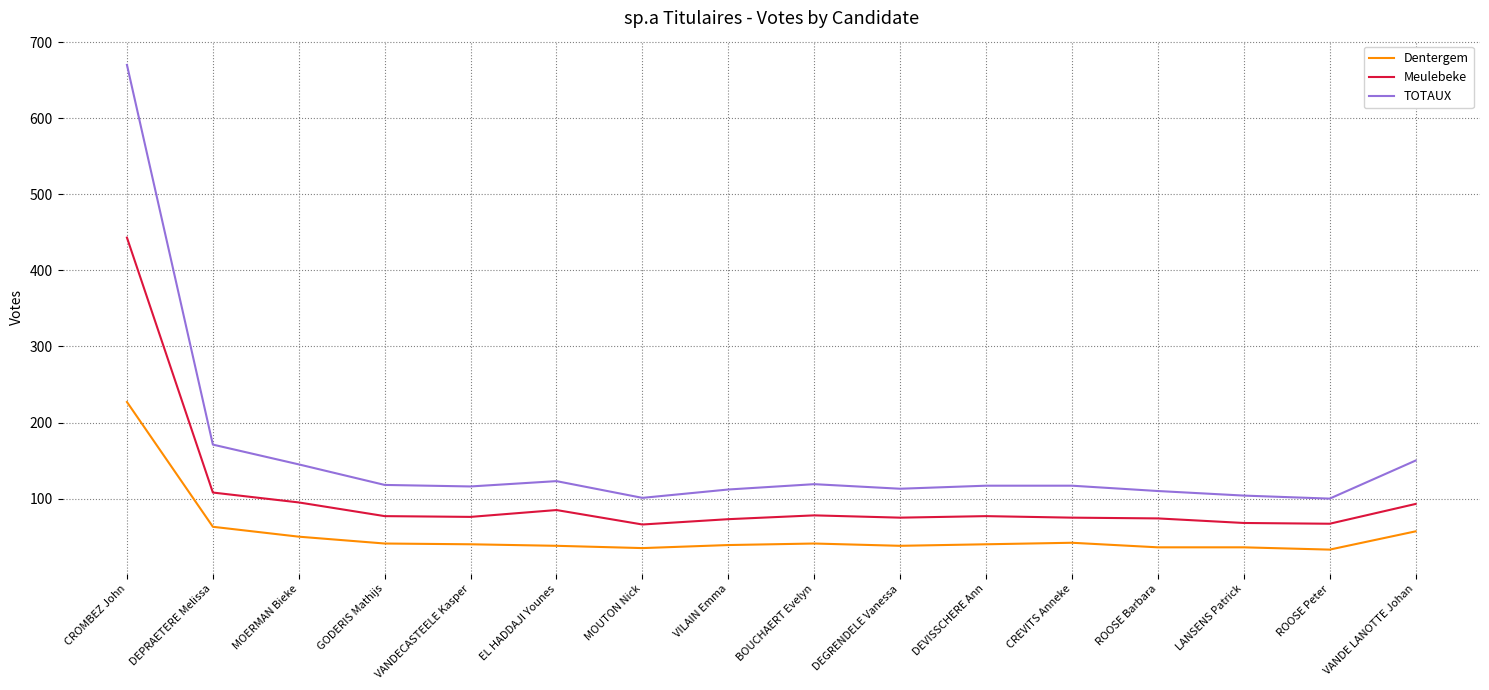

What is the difference between the maximum and minimum values in the TOTAUX series?

570